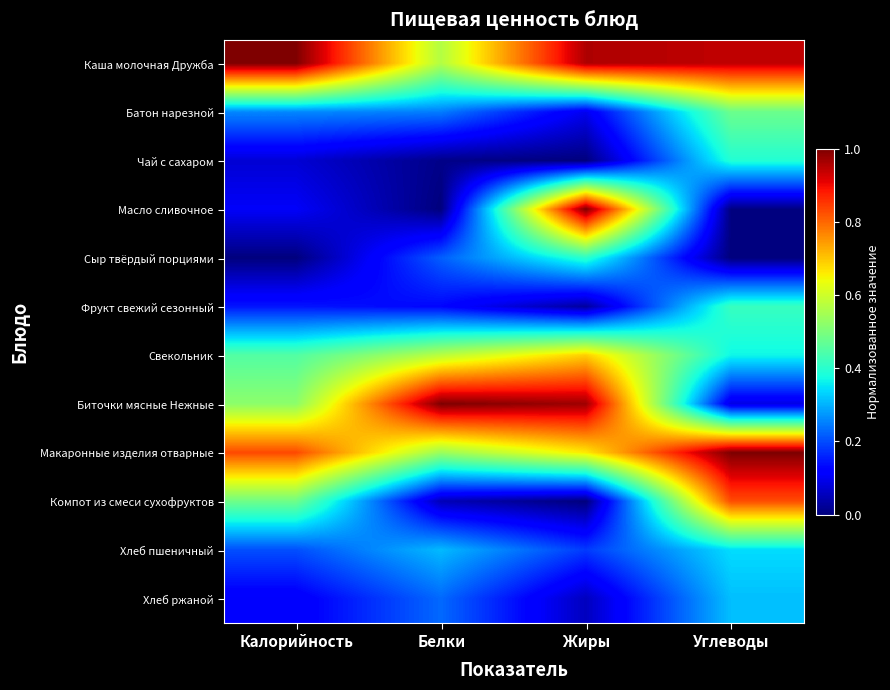

Which category has the highest value across all series?

Калорийность